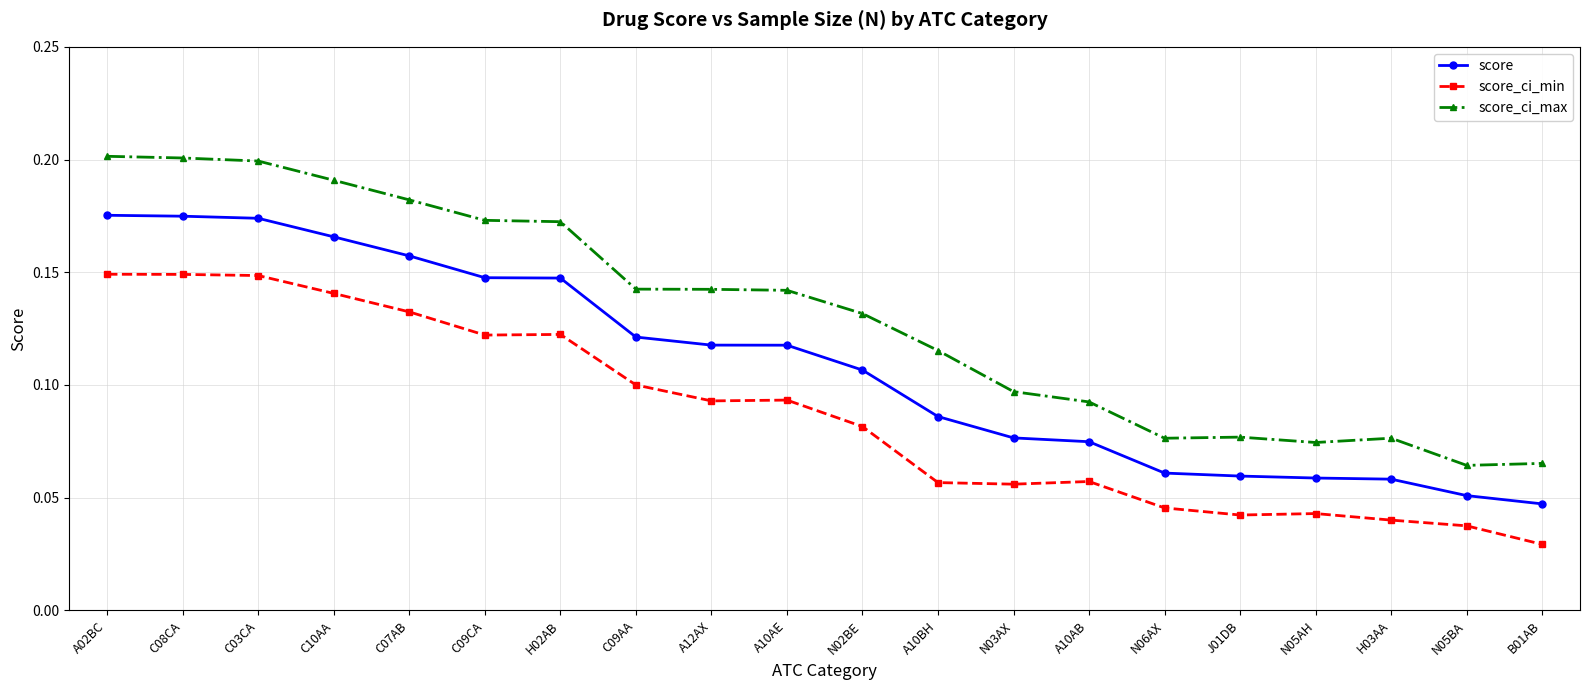

What position from the right is A10AB?

7